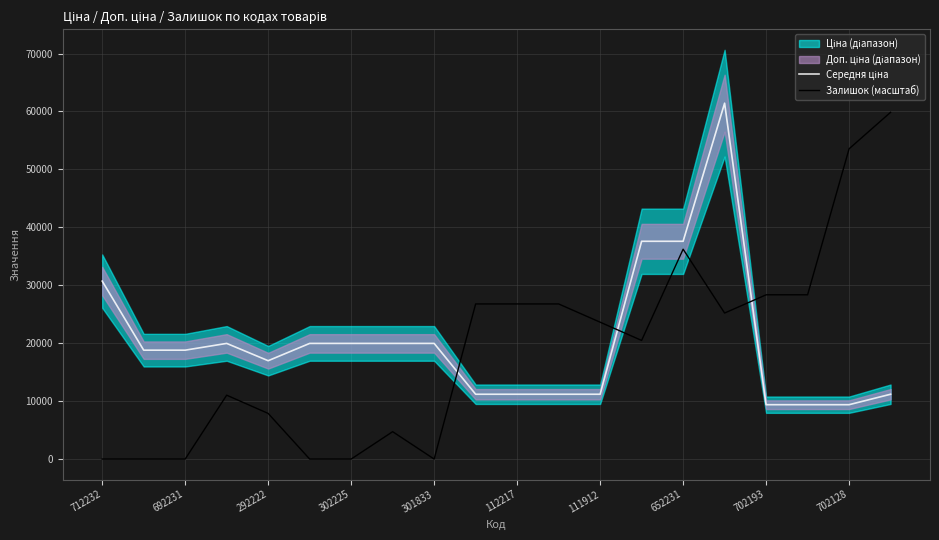

In Середня ціна, how many points are higher than both neighbors (excluding endpoints)?

2